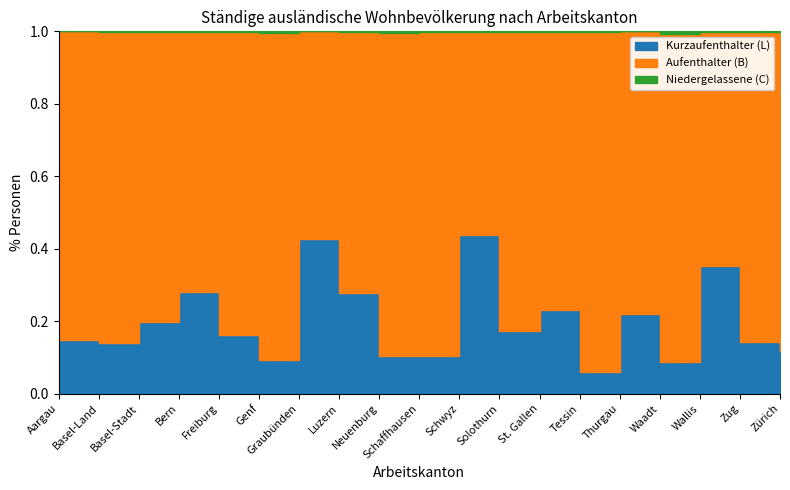

Is the value of Niedergelassene (C) at Wallis greater than the value of Kurzaufenthalter (L) at Zug?

No